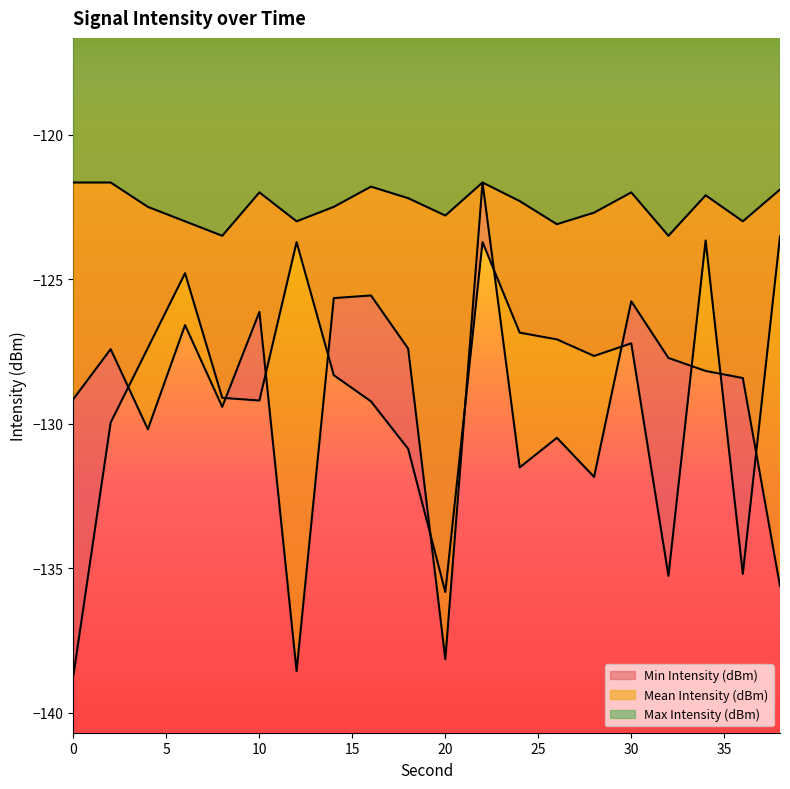

Between 6 and 16, which is larger?

16